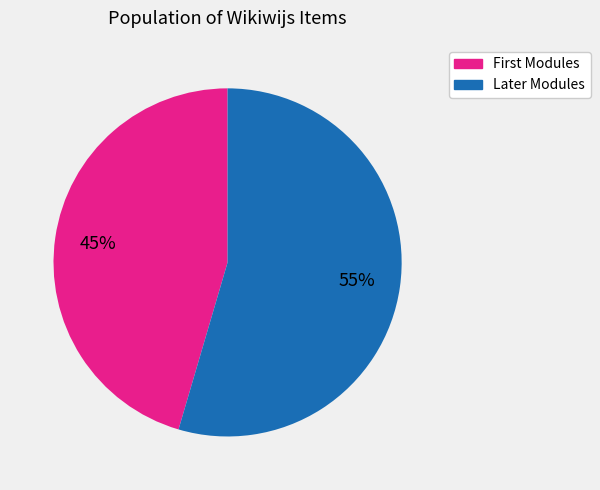

Is there any slice that represents more than half of the pie?

Yes